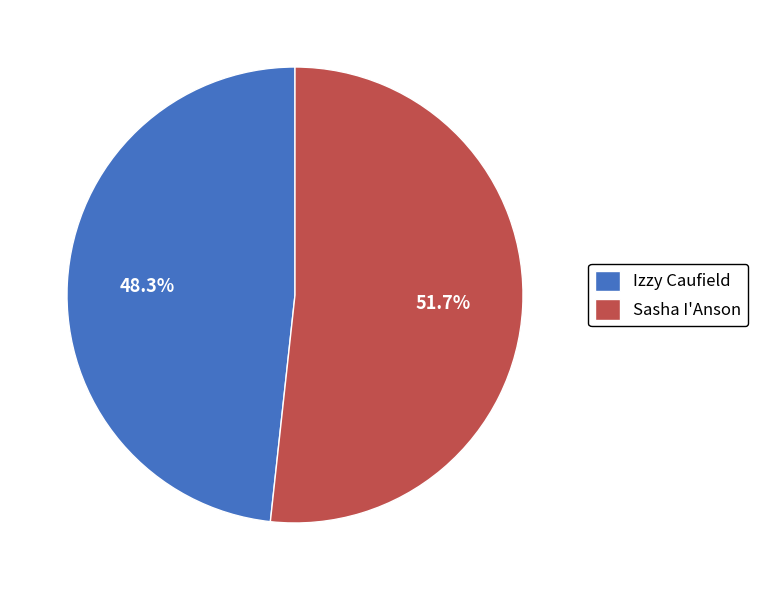

Do Izzy Caufield and Sasha I'Anson together represent more than half of the pie?

Yes